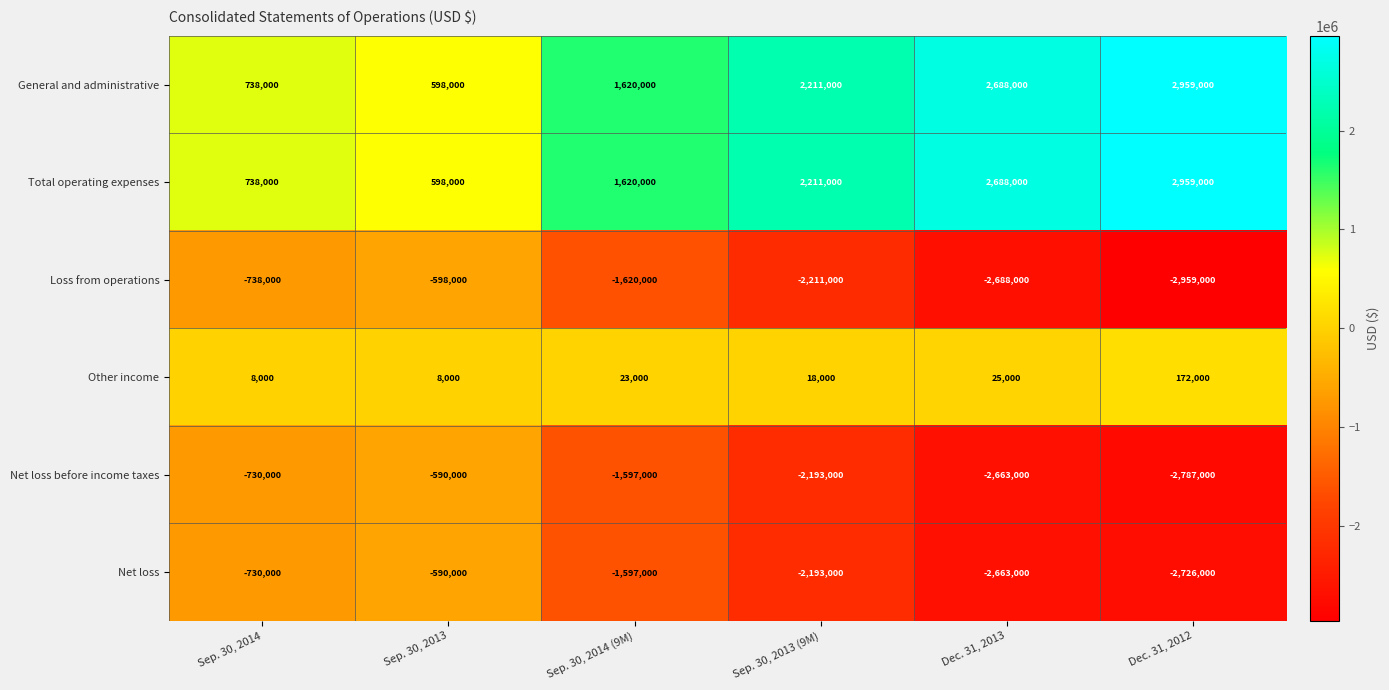

What is the difference between the Total operating expenses values at Sep. 30, 2013 (9M) and Dec. 31, 2013?

477000